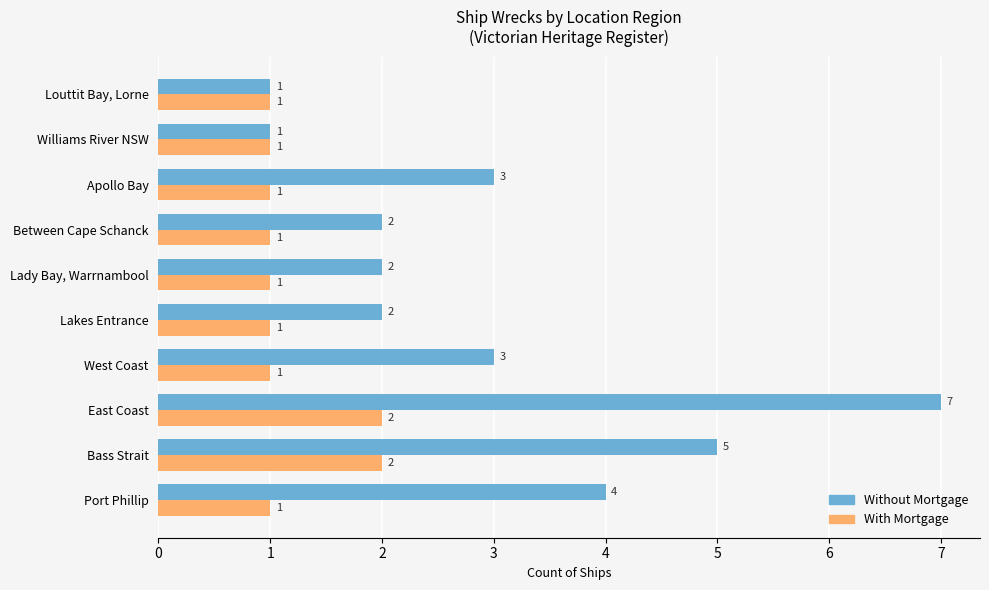

Rank the series at West Coast from lowest to highest value.

With Mortgage, Without Mortgage